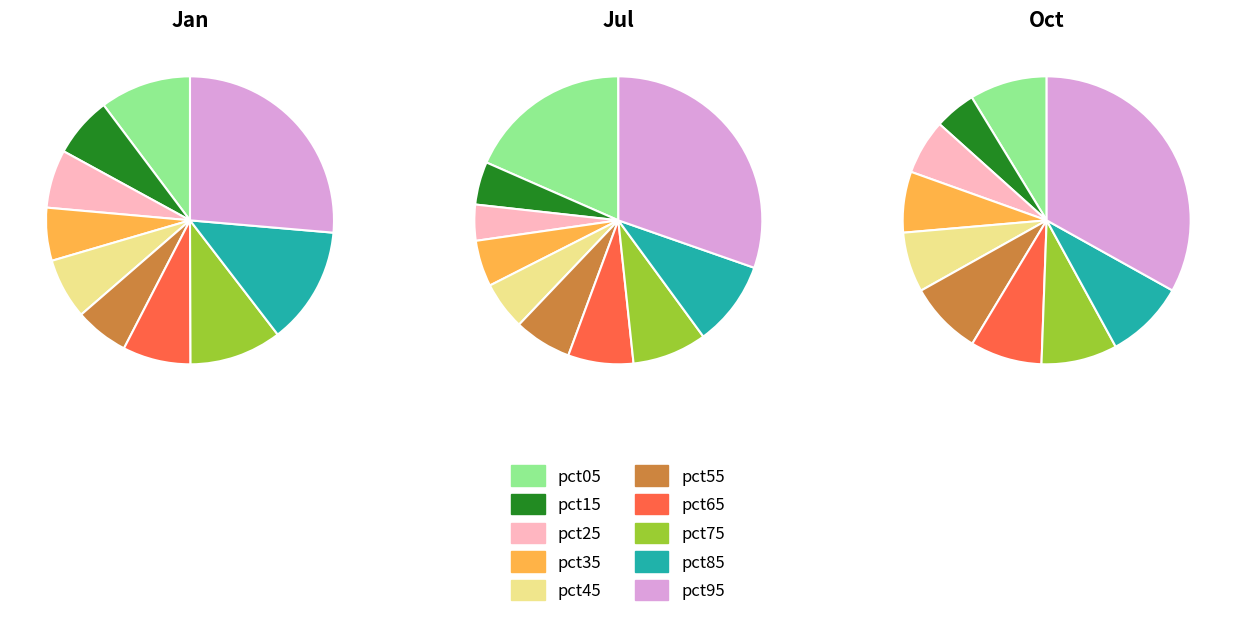

To the nearest percent, what portion does pct25 represent?

4%